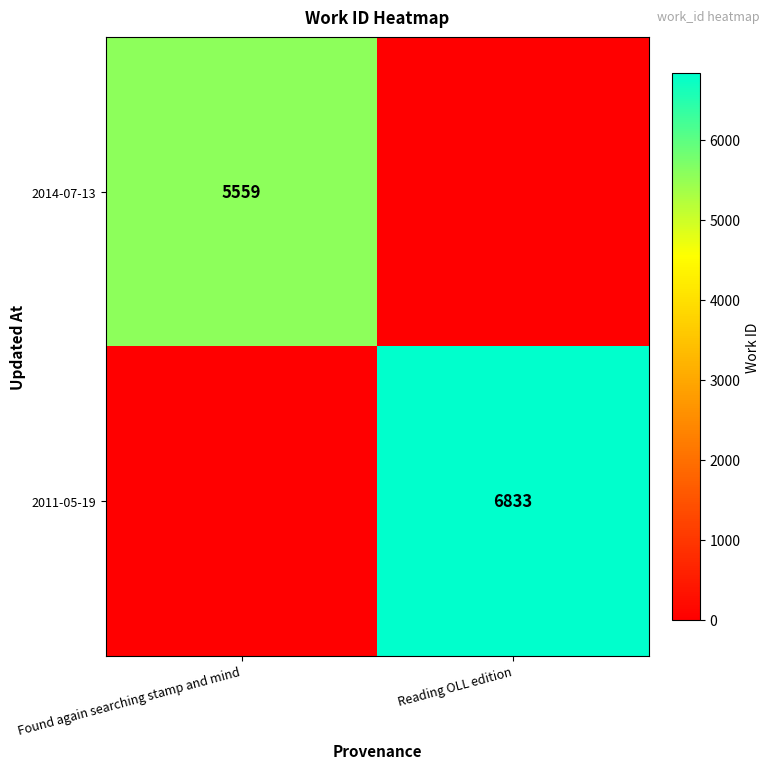

Is it true that 2011-05-19 equals 6833 at Reading OLL edition?

True